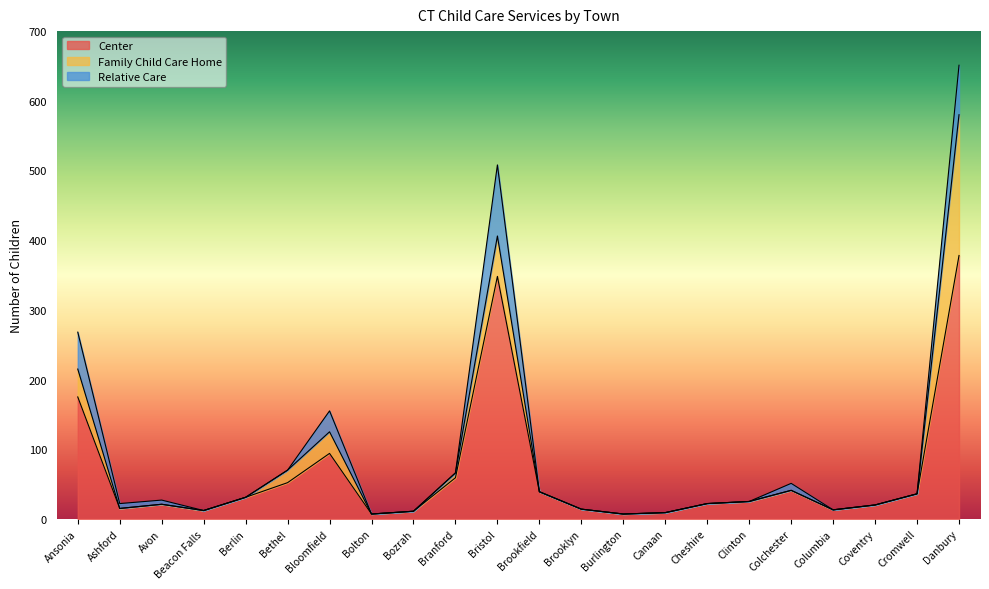

At how many categories does at least one series exceed 70?

4